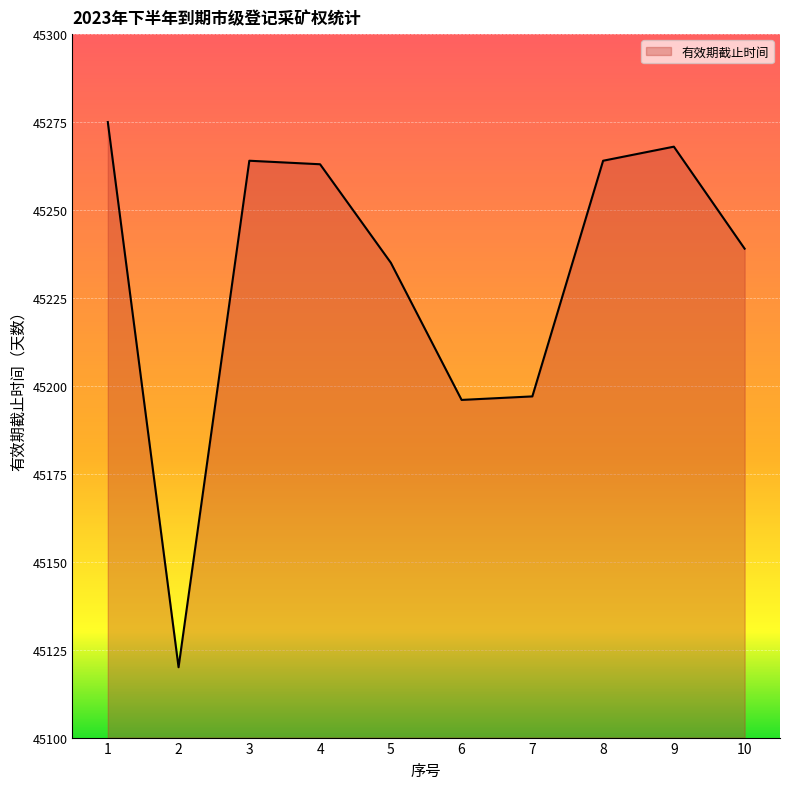

The chart shows a value of 17949 at 10. True or false?

False